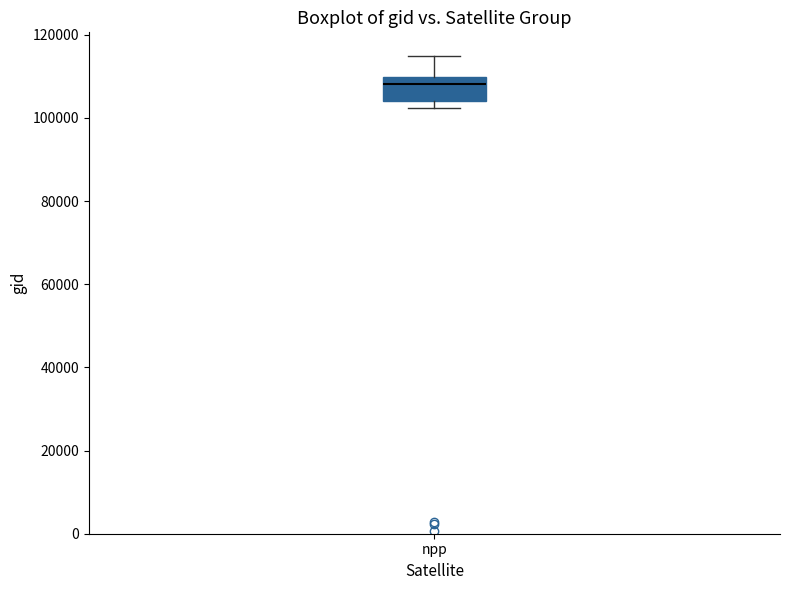

Transcribe this box plot: give where the median line is, the range the box spans, and where the two whiskers end, as read against the y-axis. The values are not printed on the chart, so give them approximately, as read against the axis.

median 108000, box 104000 to 110000, whiskers 102000 to 114000